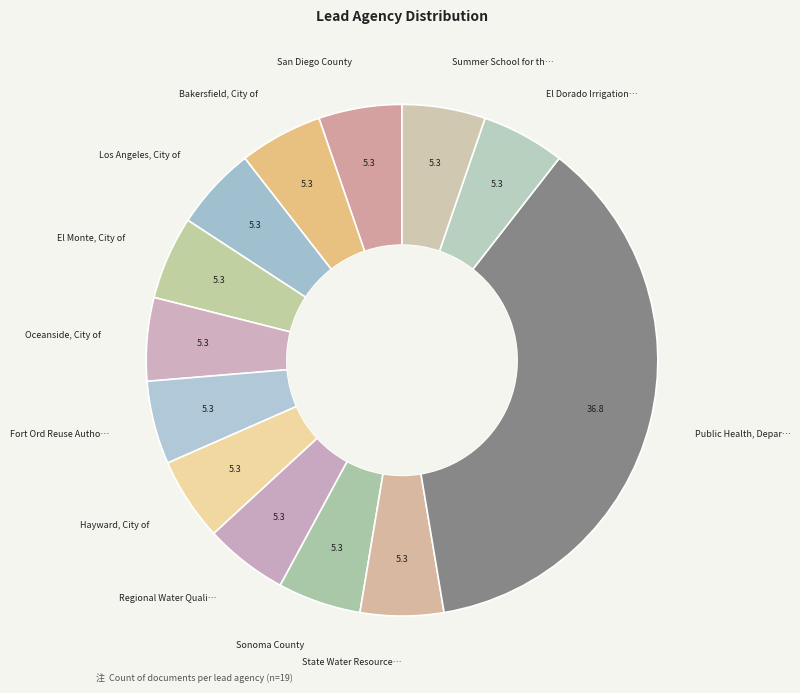

What is the ratio of the value at Fort Ord Reuse Autho… to the value at Bakersfield, City of?

1.0